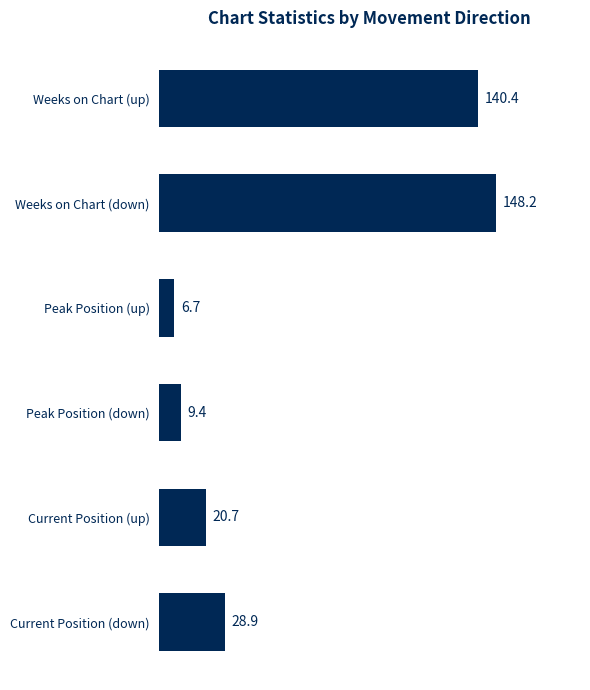

Where is the data nearest to the value 77?

Current Position (down)